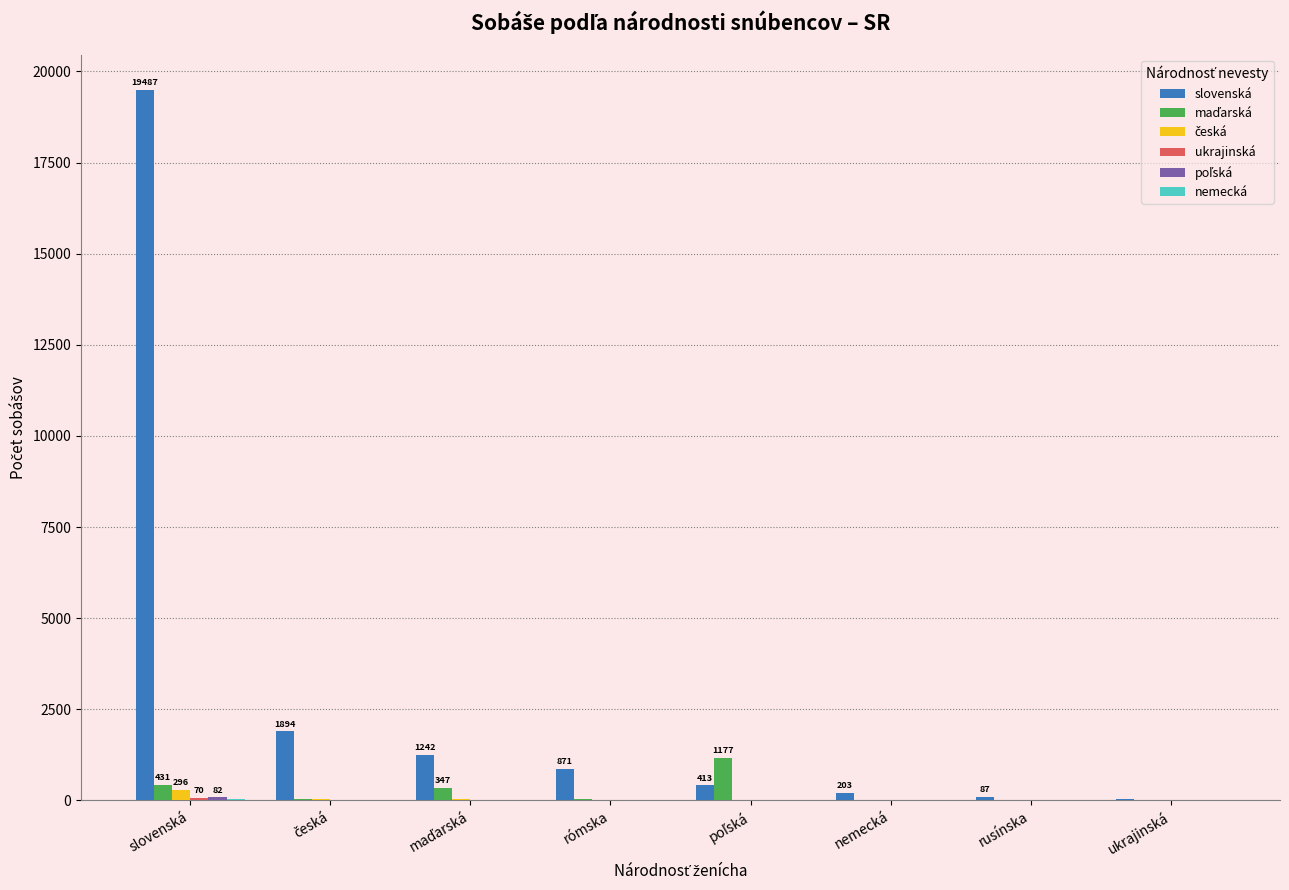

At which category is the sum across all series the highest?

slovenská